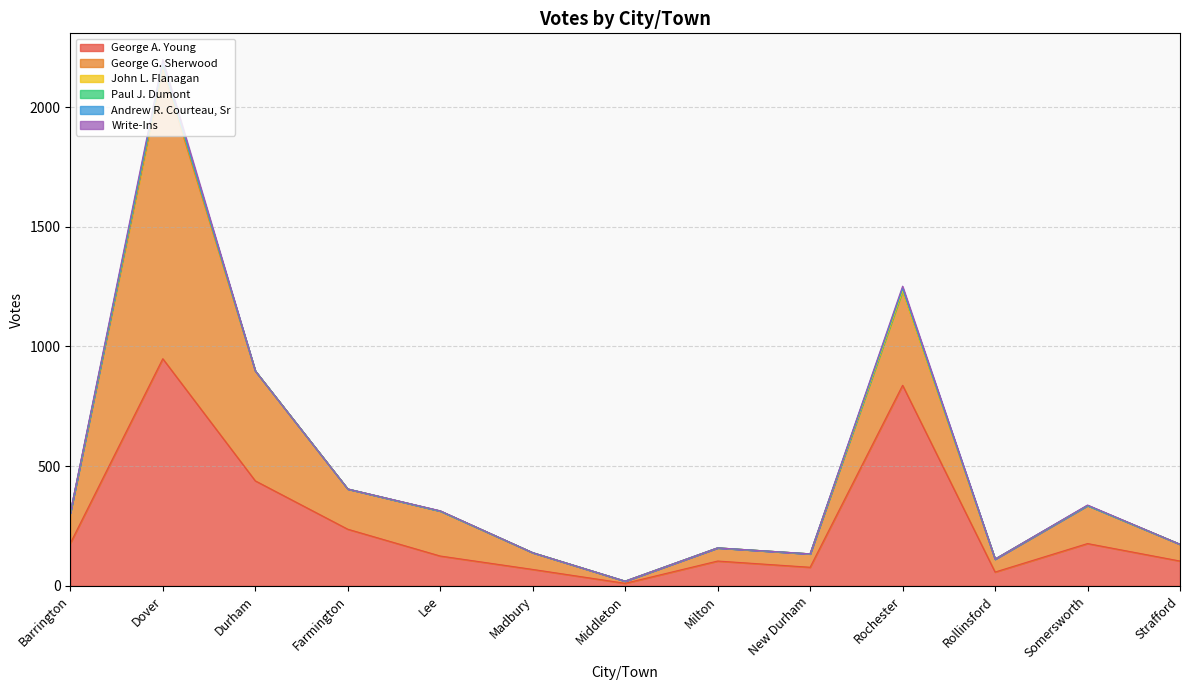

True or false: John L. Flanagan and George A. Young intersect in this chart.

False